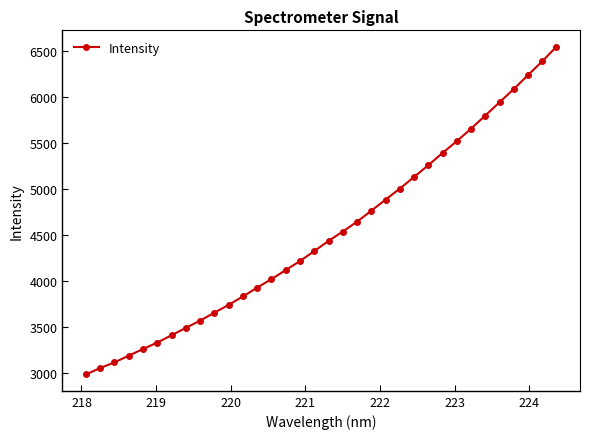

What is the greatest value displayed?

6547.3